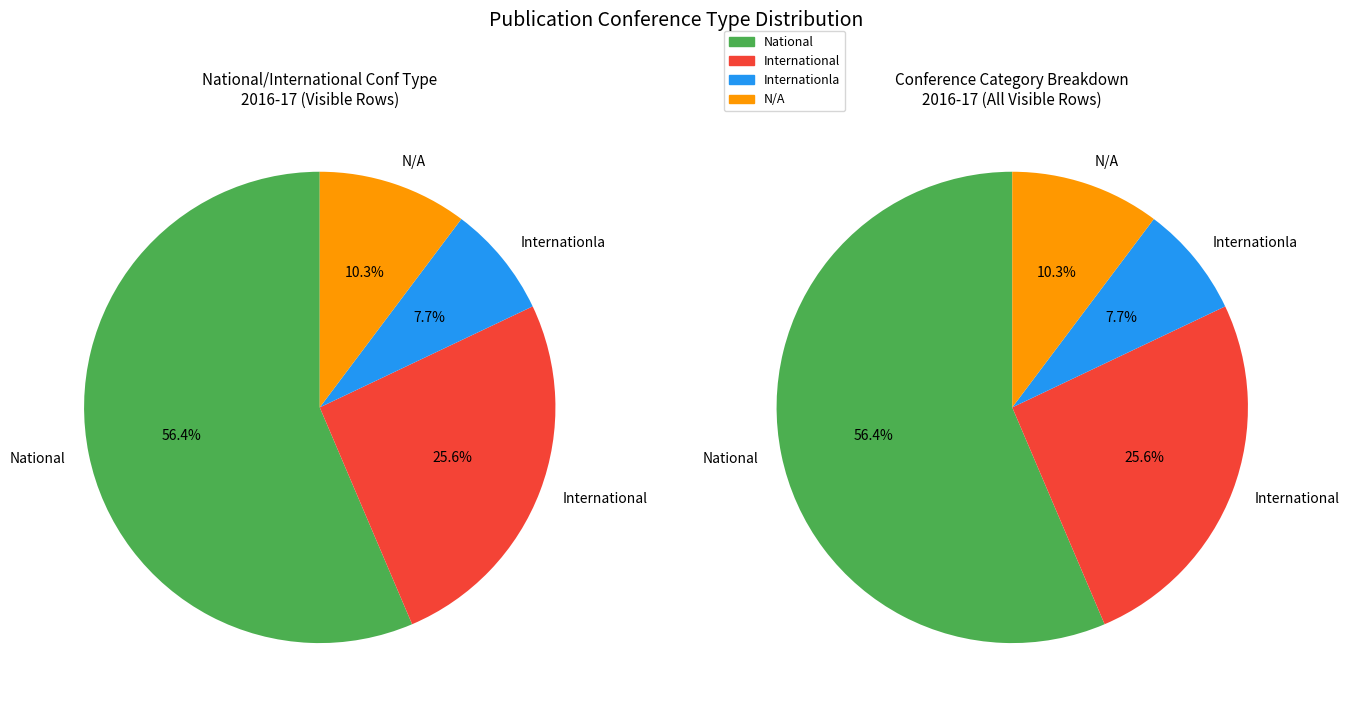

Count the number of slices in the pie.

4